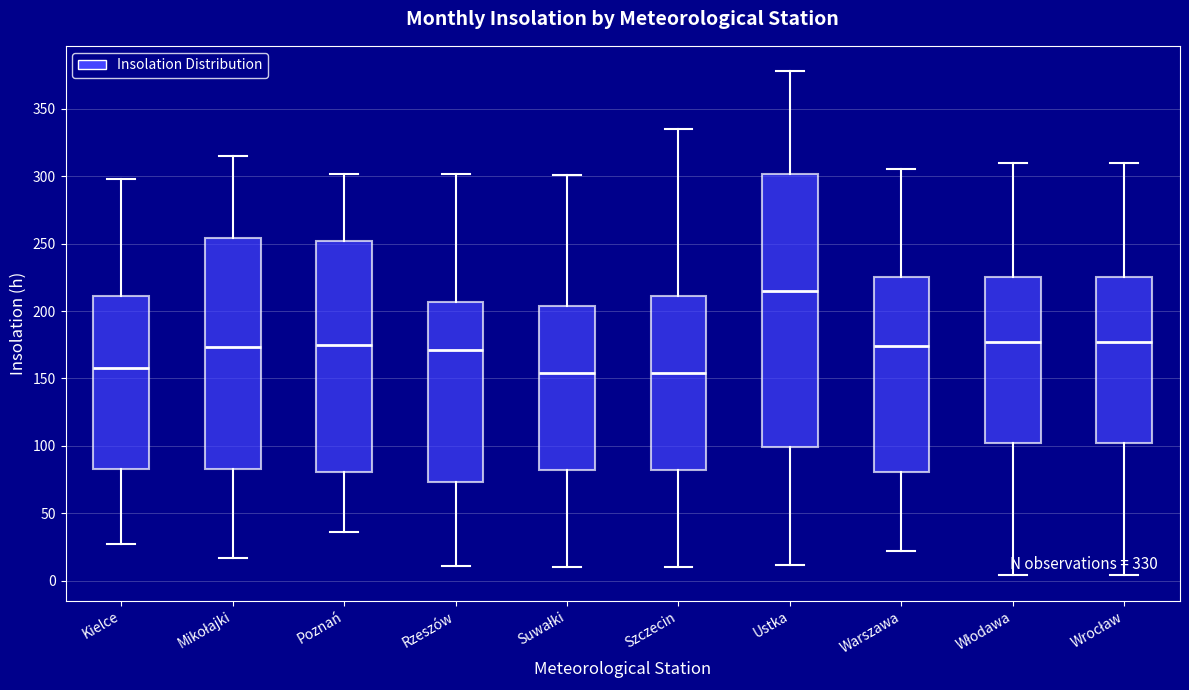

Which box has the highest median line?

Ustka